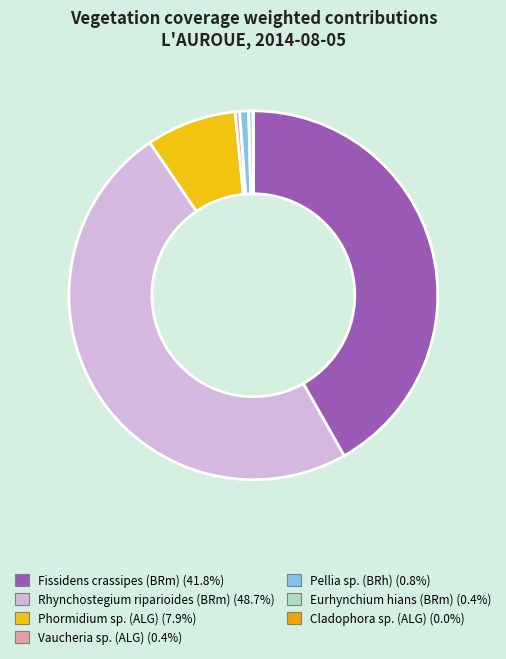

What percentage is the Pellia sp. (BRh) slice, to the nearest percent?

1%